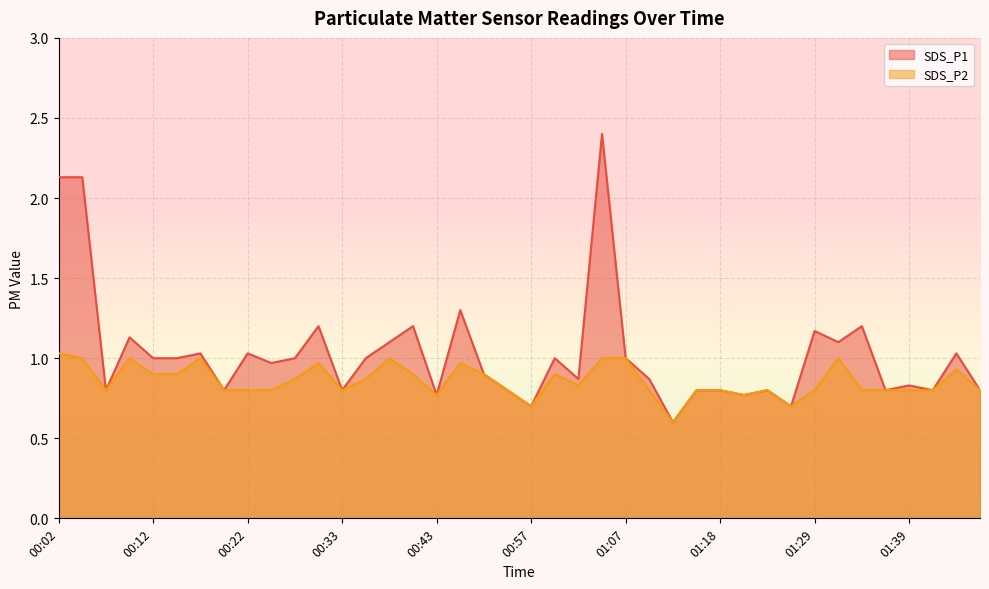

What position from the right is 00:18?

34